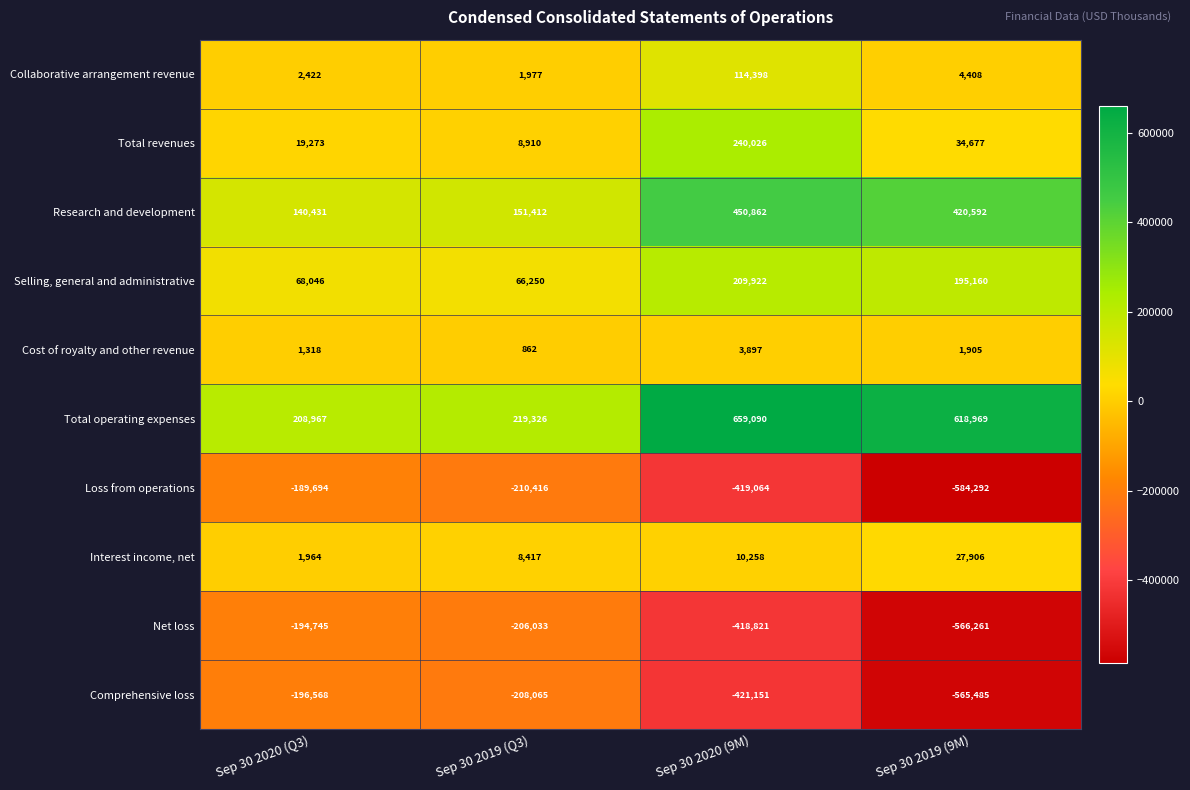

At which category does the chart reach its minimum across all series?

Sep 30 2019 (9M)